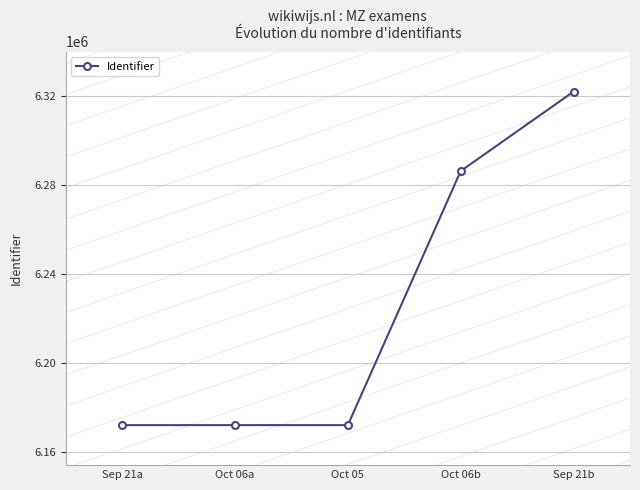

How many values are below 6172134?

2